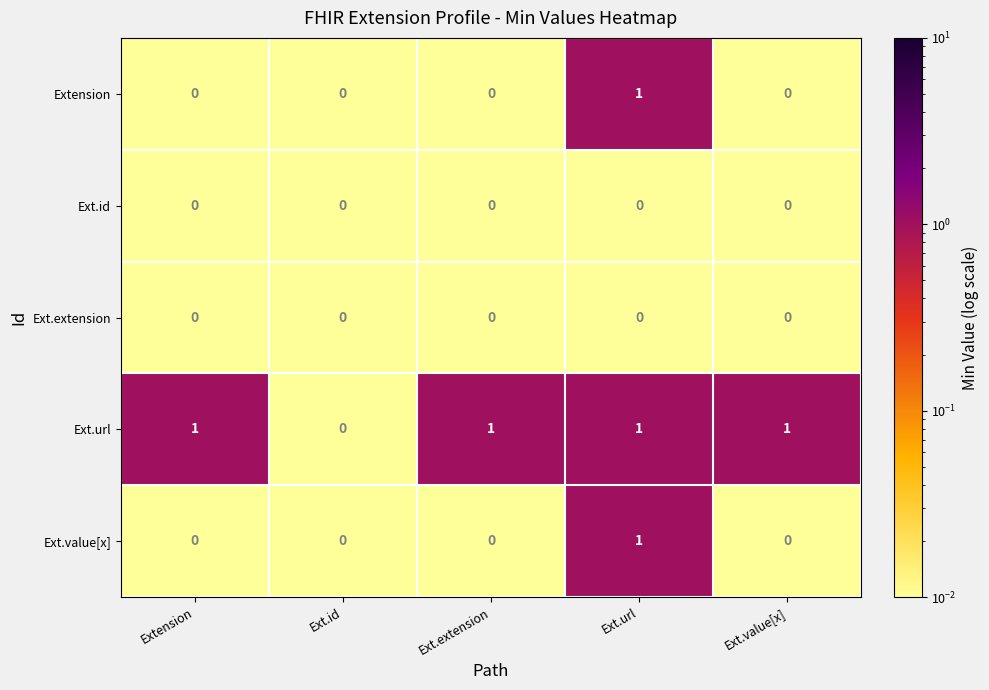

Is it true that Ext.value[x] equals 1 at Ext.url?

True